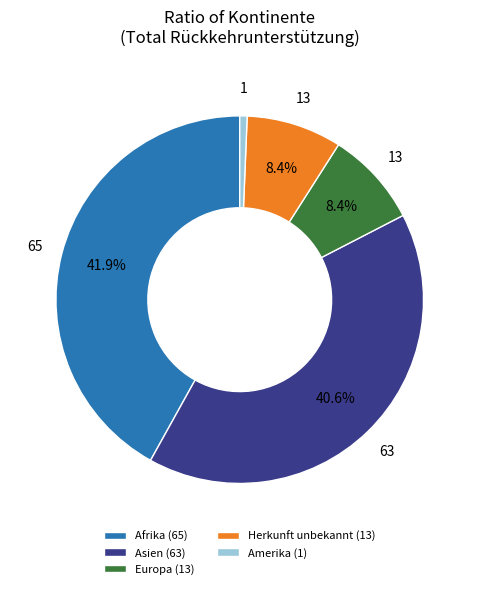

What is the smallest slice in the pie chart?

Amerika